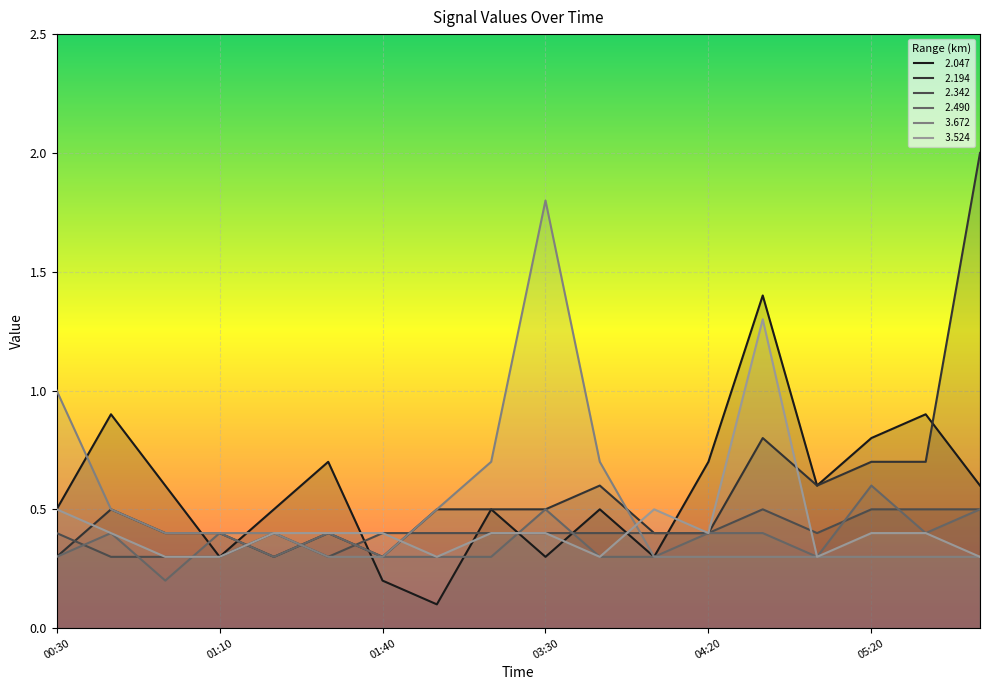

The   3.672 series shows 0.3 at 05:30. True or false?

True